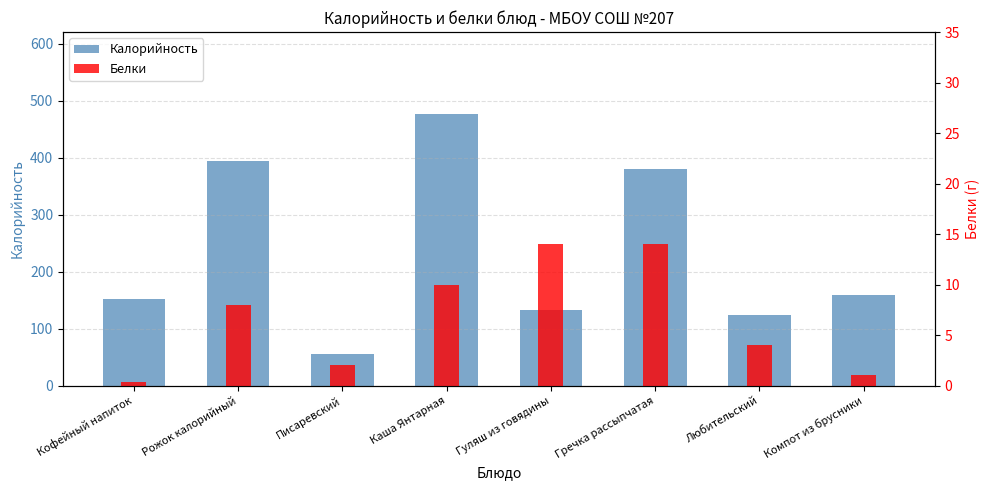

What is the minimum value for Калорийность?

56.0